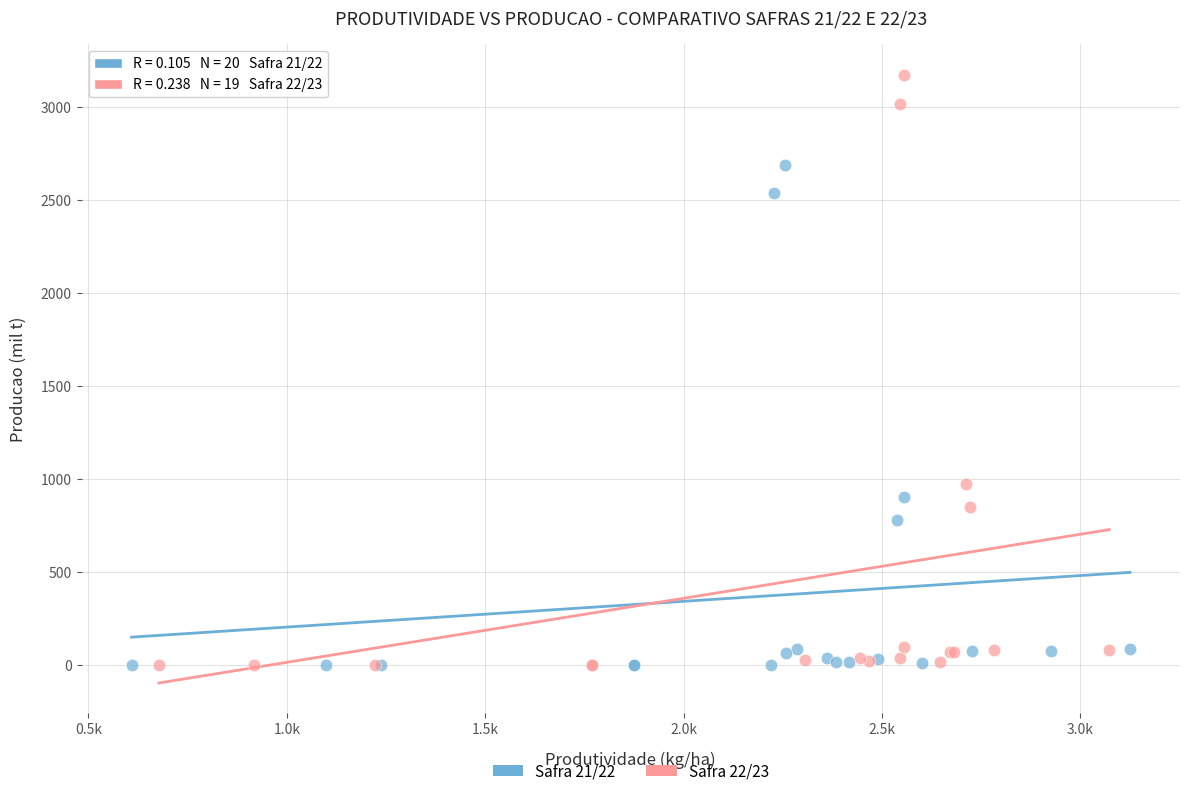

Which series has the widest spread of Y values?

Safra 22/23